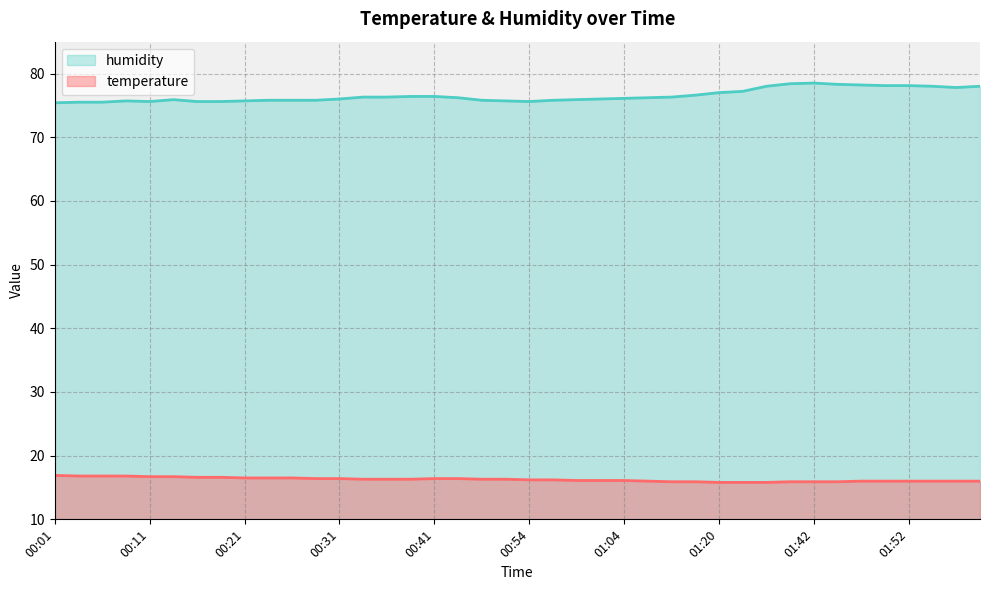

Is the value of temperature at 01:39 greater than the value of humidity at 01:20?

No